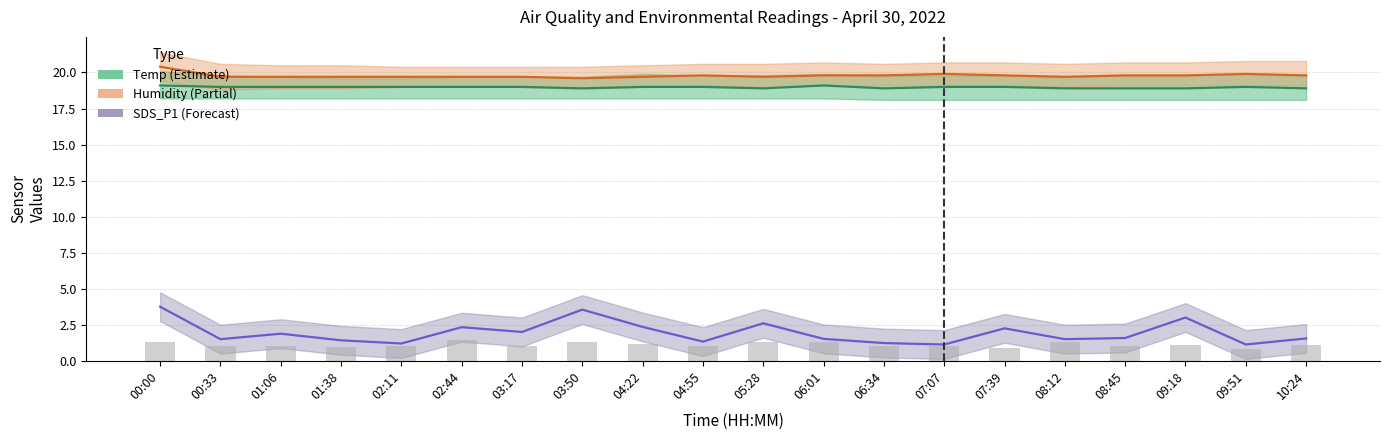

What is the label of the 2nd bar from the right?

09:51